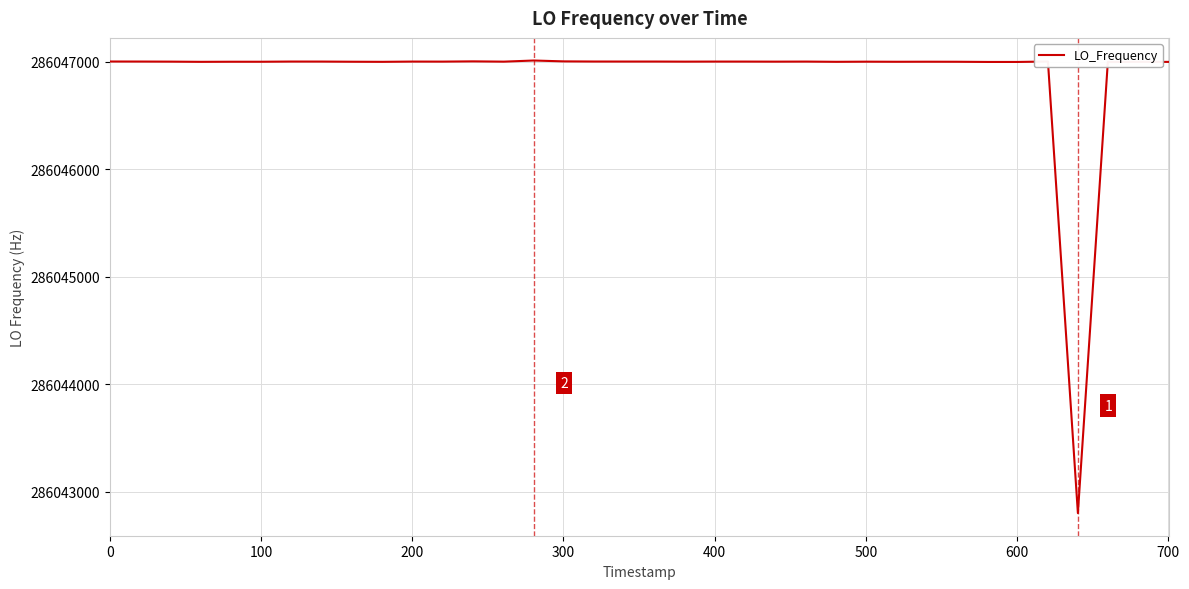

What is the minimum value shown in the chart?

286042802.3